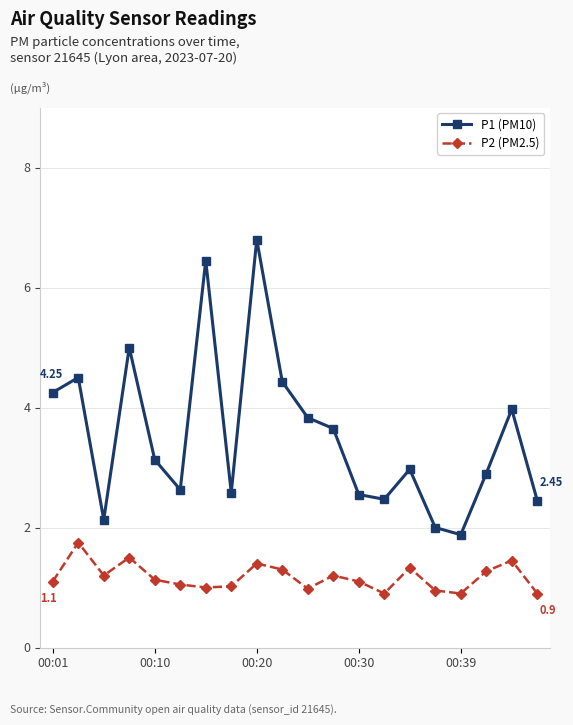

List the series in order of their overall mean, lowest first.

P2 (PM2.5), P1 (PM10)